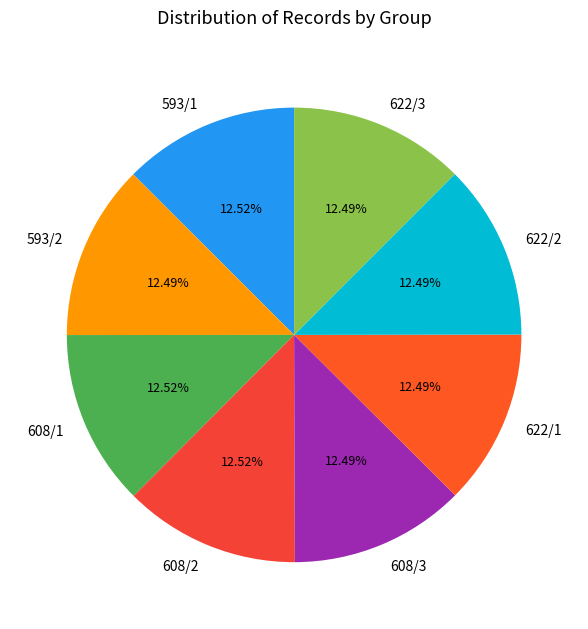

Count the number of slices in the pie.

8